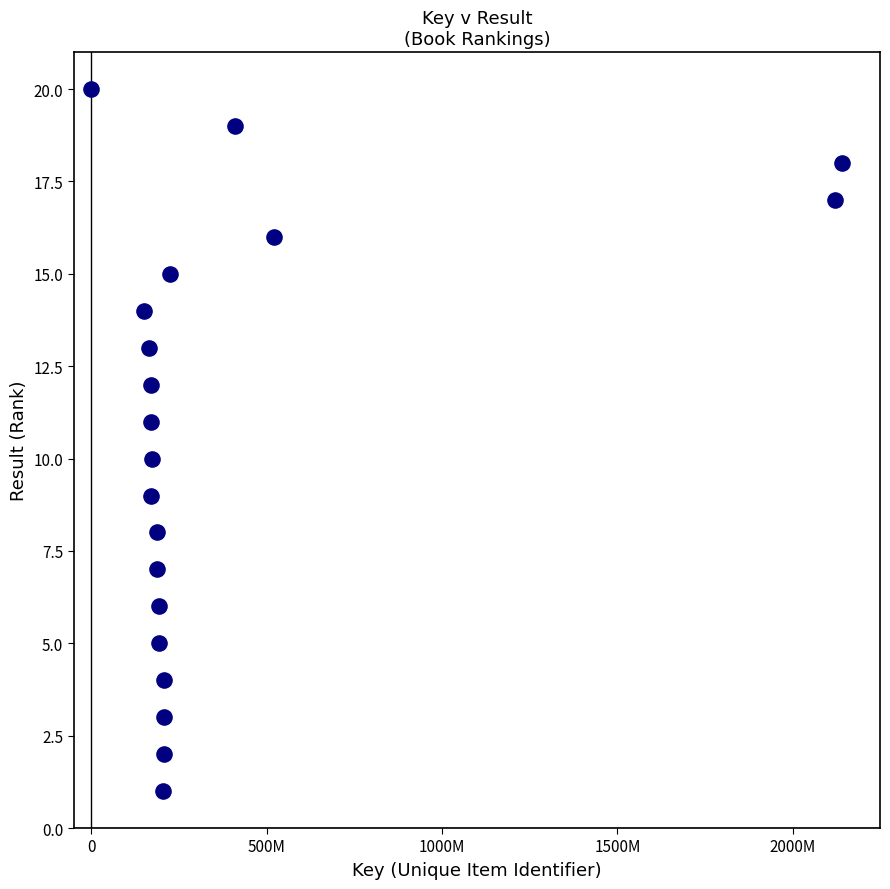

What is the range of X values (max minus min)?

2141707709